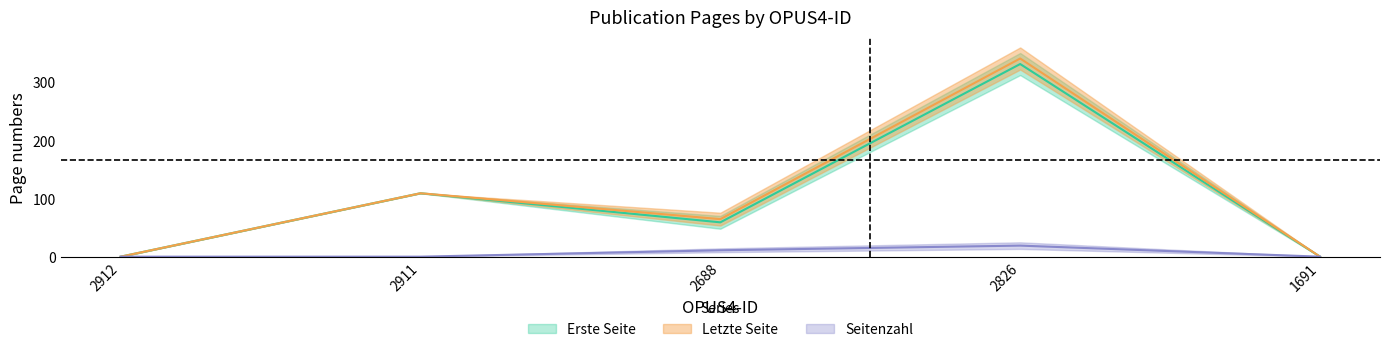

Does the chart have visible grid lines?

No